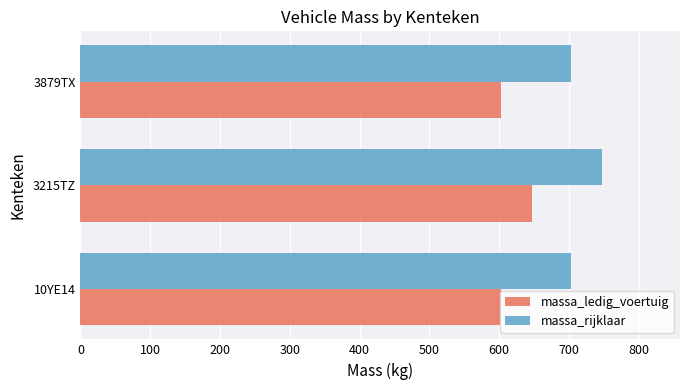

What is the total value across all series at 3879TX?

1306